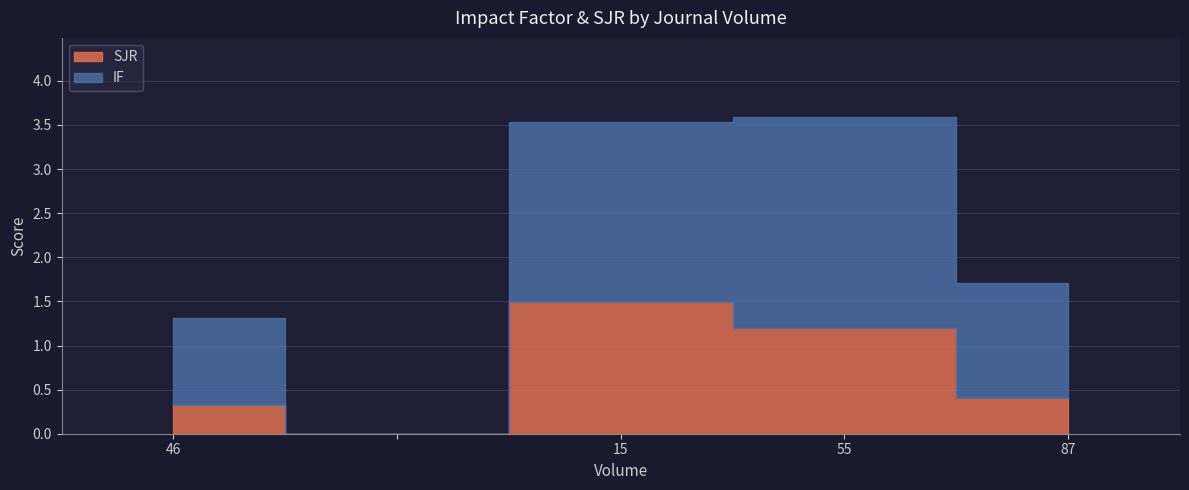

The value of IF at 15 is 3.2. True or false?

False